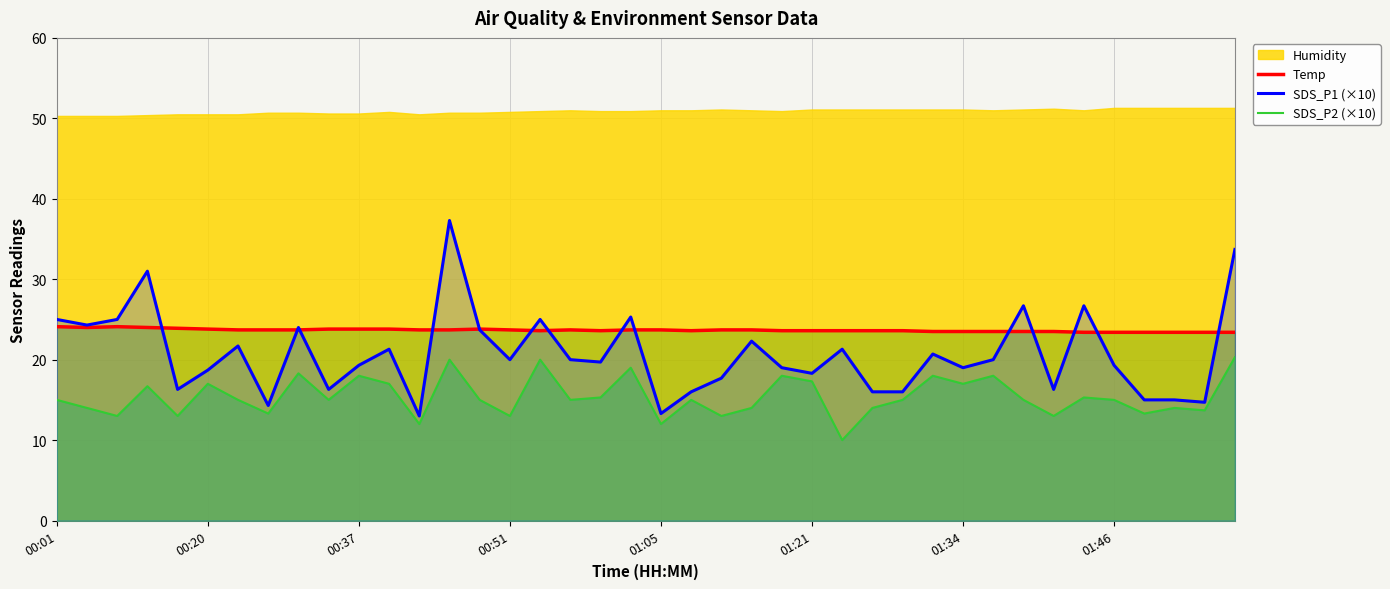

What is the difference between the SDS_P2 (×10) values at 34 and 37?

1.3